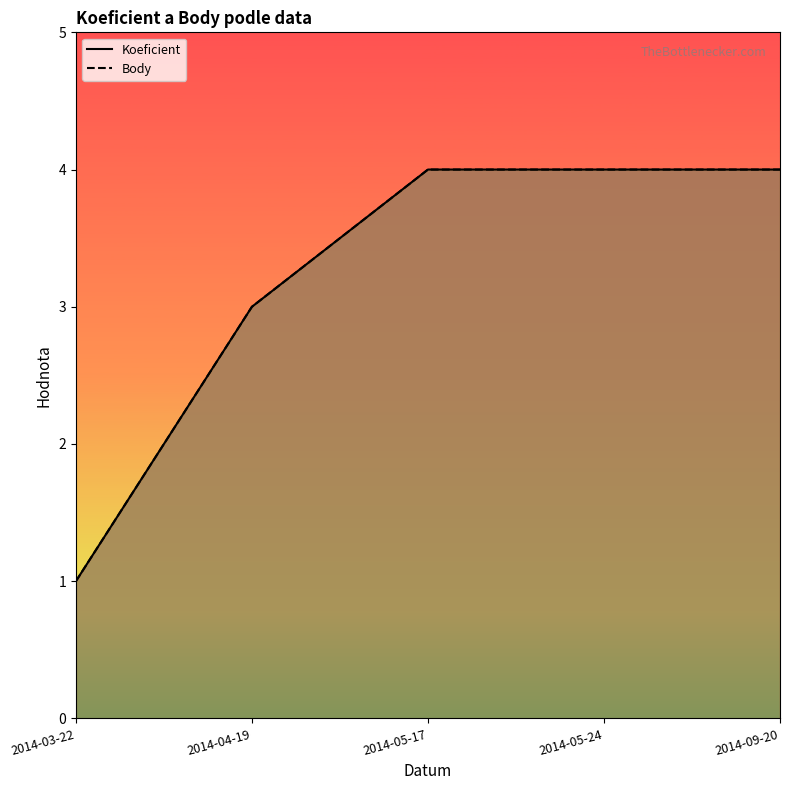

True or false: Koeficient has more than 0 points higher than both neighbors.

False